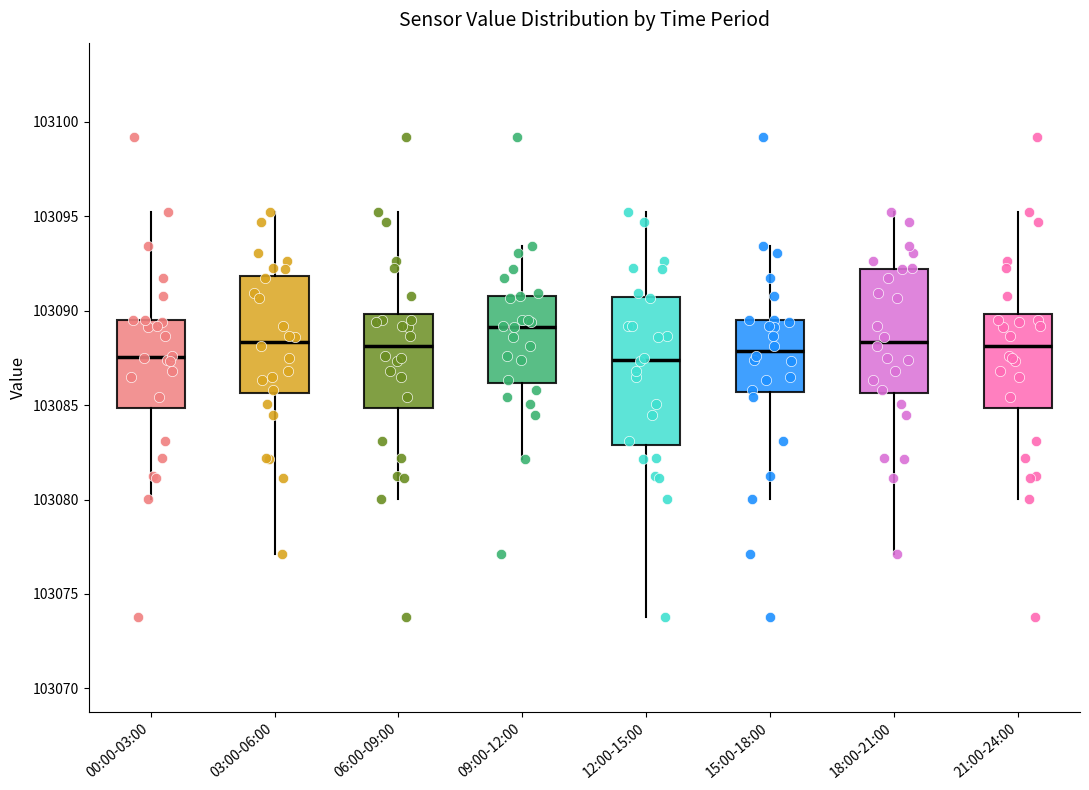

Reading left to right, read every box against the y-axis: the position of its median line, the range the box covers, and the ends of its whiskers. The values are not printed on the chart, so give them approximately, as read against the axis.

00:00-03:00: median 103087.5, box 103085.0 to 103089.5, whiskers 103080.0 to 103095.0
03:00-06:00: median 103088.5, box 103085.5 to 103092.0, whiskers 103077.0 to 103095.0
06:00-09:00: median 103088.0, box 103085.0 to 103090.0, whiskers 103080.0 to 103095.0
09:00-12:00: median 103089.0, box 103086.0 to 103091.0, whiskers 103082.0 to 103093.5
12:00-15:00: median 103087.5, box 103083.0 to 103090.5, whiskers 103074.0 to 103095.0
15:00-18:00: median 103088.0, box 103085.5 to 103089.5, whiskers 103080.0 to 103093.5
18:00-21:00: median 103088.5, box 103085.5 to 103092.0, whiskers 103077.0 to 103095.0
21:00-24:00: median 103088.0, box 103085.0 to 103090.0, whiskers 103080.0 to 103095.0